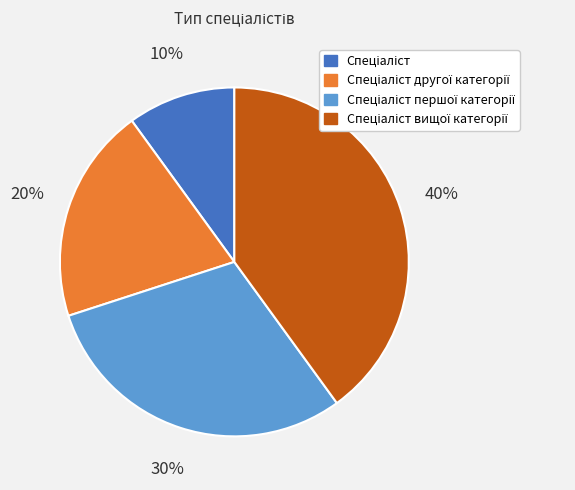

To the nearest percent, what is the difference between the largest and smallest slice percentages?

30%